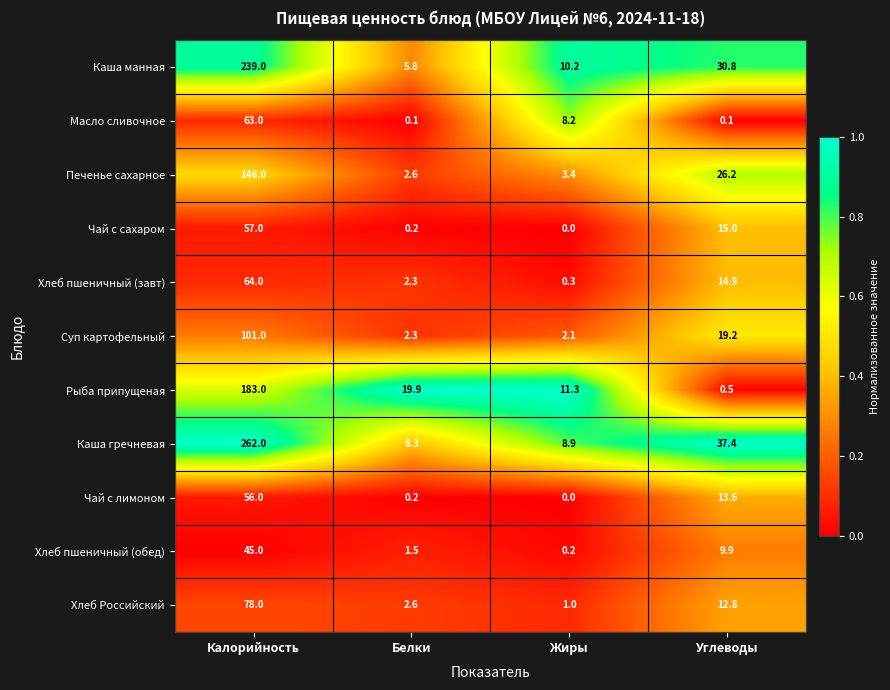

At how many categories does at least one series exceed 0?

4